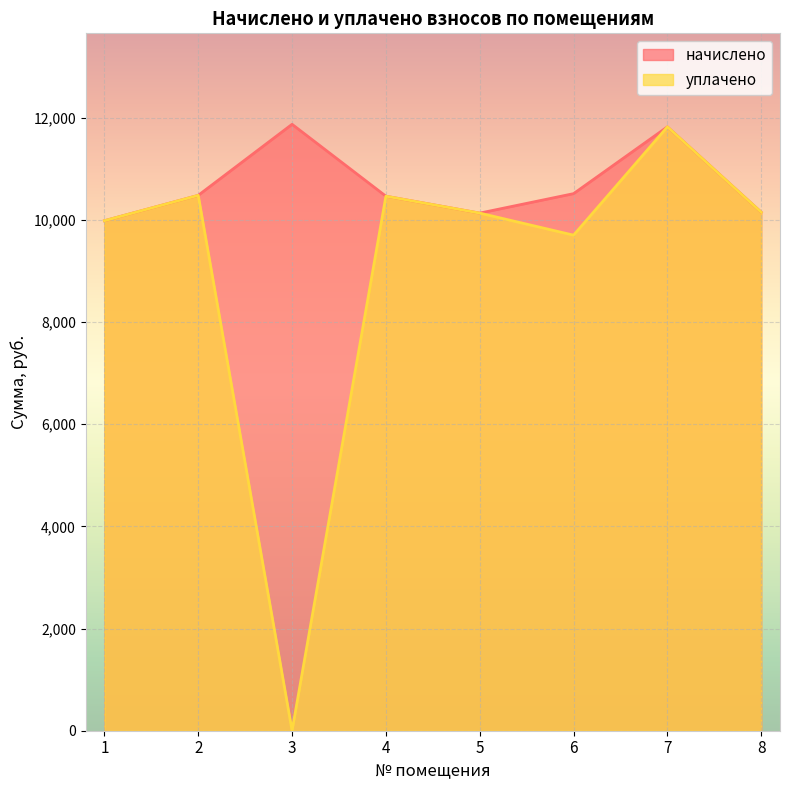

Read the начислено value at 4.

10465.9